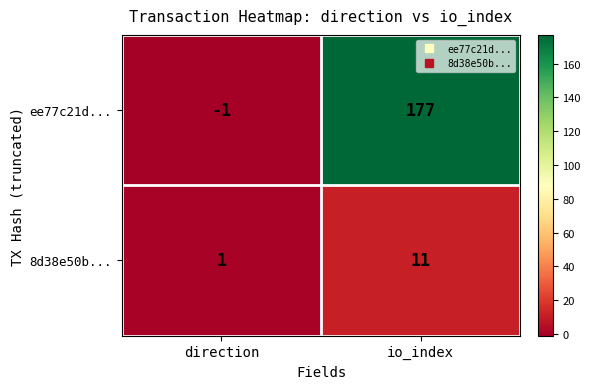

Rank the categories by 8d38e50b... value from highest to lowest.

io_index, direction